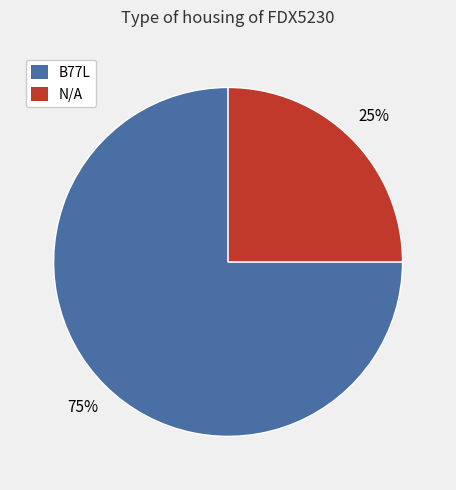

Does B77L represent more than half of the total?

Yes